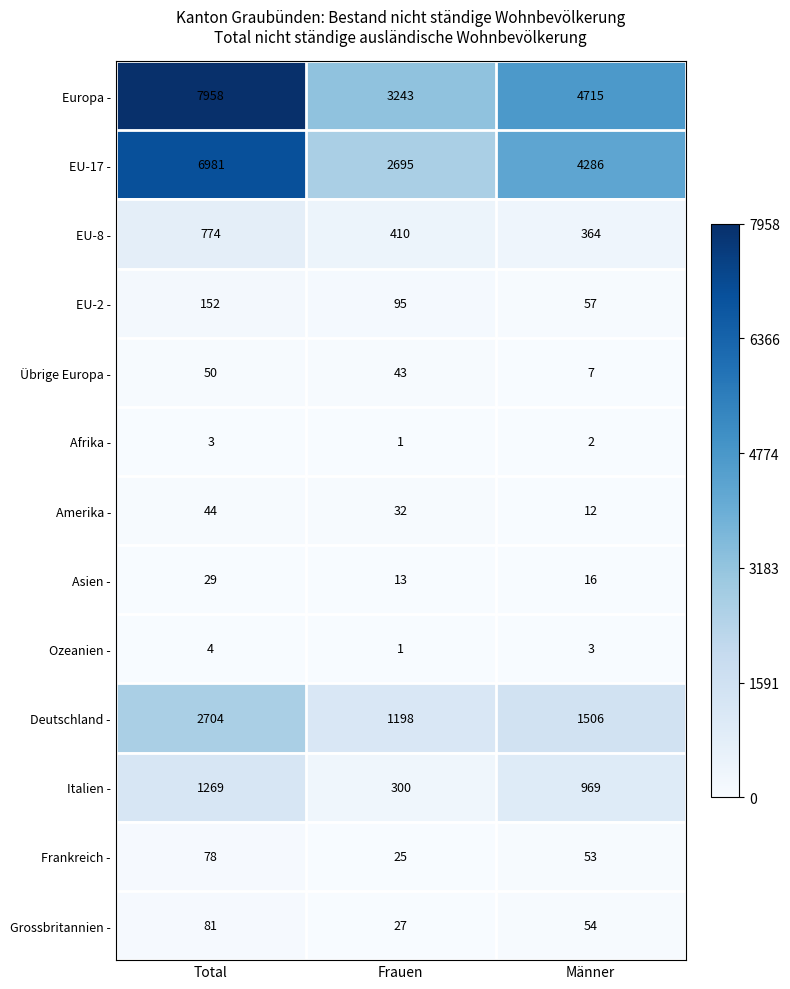

What is the smallest value displayed?

1